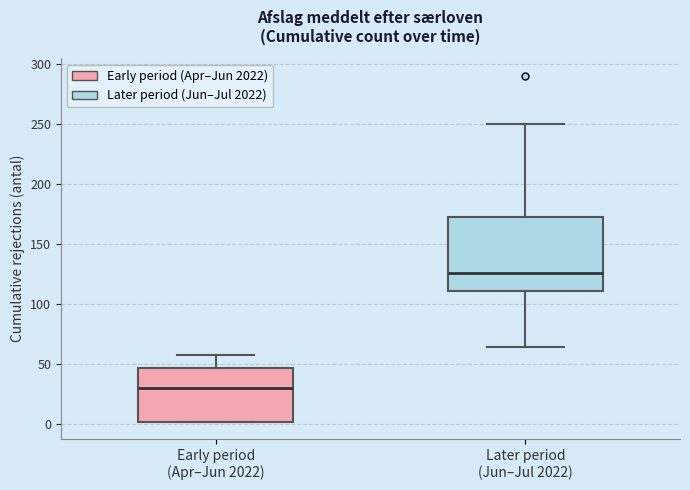

Reading left to right, transcribe this box plot: for each box, give where its median line is, the range the box spans, and where its two whiskers end, as read against the y-axis. The values are not printed on the chart, so give them approximately, as read against the axis.

Early period (Apr–Jun 2022): median 30, box 0 to 45, whiskers 0 to 60
Later period (Jun–Jul 2022): median 125, box 110 to 175, whiskers 65 to 250